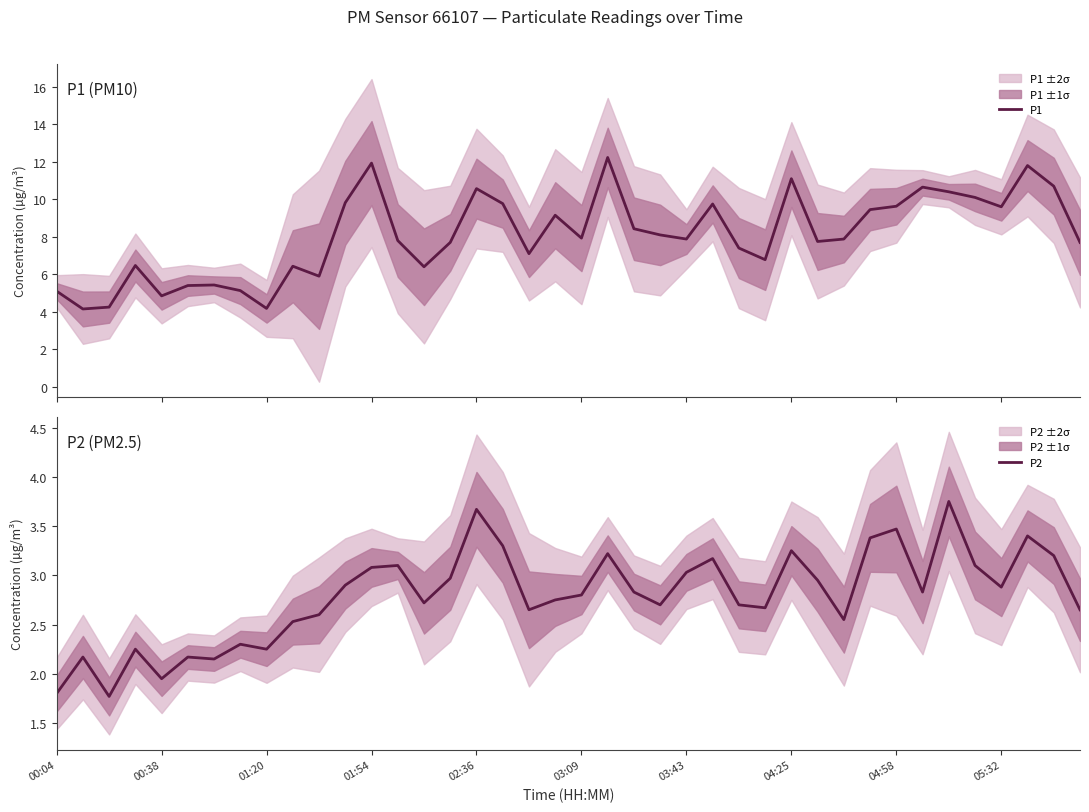

Reading left to right, what are all the values shown in this chart?

P1: 5.1	4.2	4.2	6.5	4.8	5.4	5.4	5.1	4.2	6.4	5.9	9.8	11.9	7.8	6.4	7.7	10.6	9.8	7.1	9.2	7.9	12.2	8.4	8.1	7.9	9.8	7.4	6.8	11.1	7.8	7.9	9.4	9.6	10.7	10.4	10.1	9.6	11.8	10.7	7.7
P2: 1.8	2.2	1.8	2.2	1.9	2.2	2.1	2.3	2.2	2.5	2.6	2.9	3.1	3.1	2.7	3.0	3.7	3.3	2.6	2.8	2.8	3.2	2.8	2.7	3.0	3.2	2.7	2.7	3.2	3.0	2.5	3.4	3.5	2.8	3.8	3.1	2.9	3.4	3.2	2.6